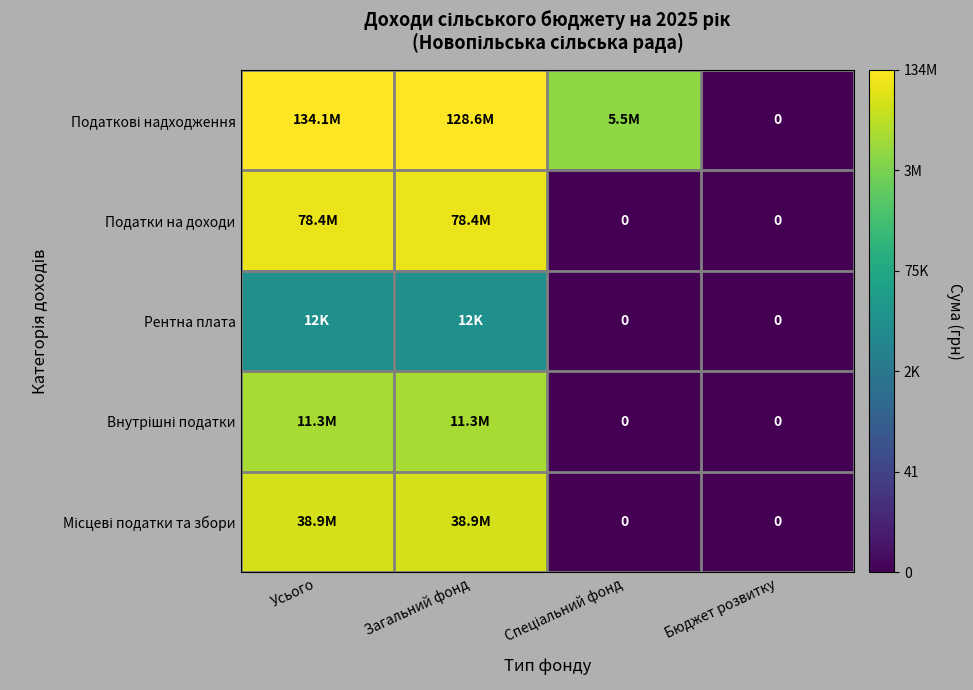

Is it true that Рентна плата equals -2.8 at Спеціальний фонд?

False